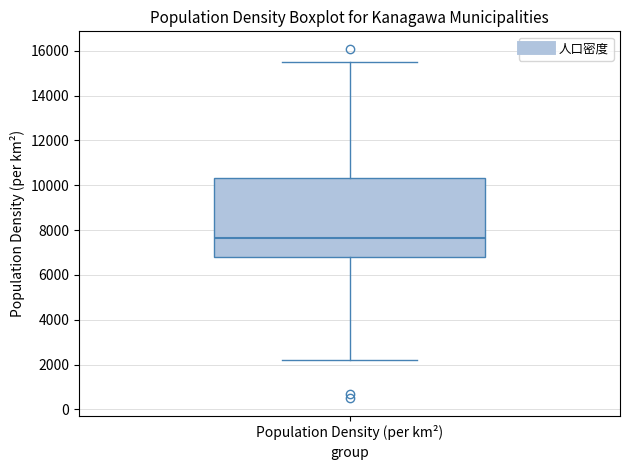

Transcribe this box plot: give where the median line is, the range the box spans, and where the two whiskers end, as read against the y-axis. The values are not printed on the chart, so give them approximately, as read against the axis.

median 7600, box 6800 to 10400, whiskers 2200 to 15600